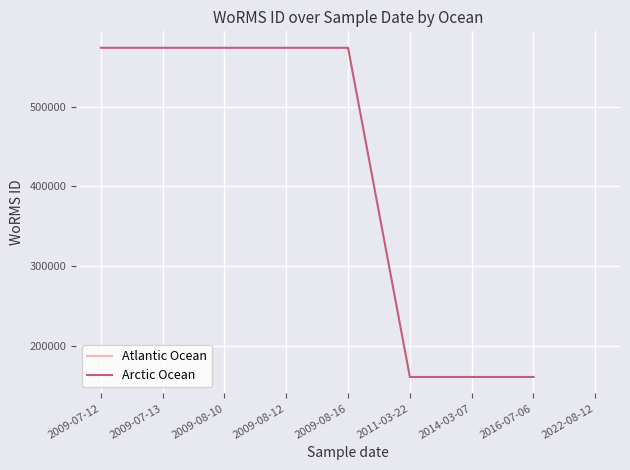

Does the chart display data point markers on the line(s)?

No